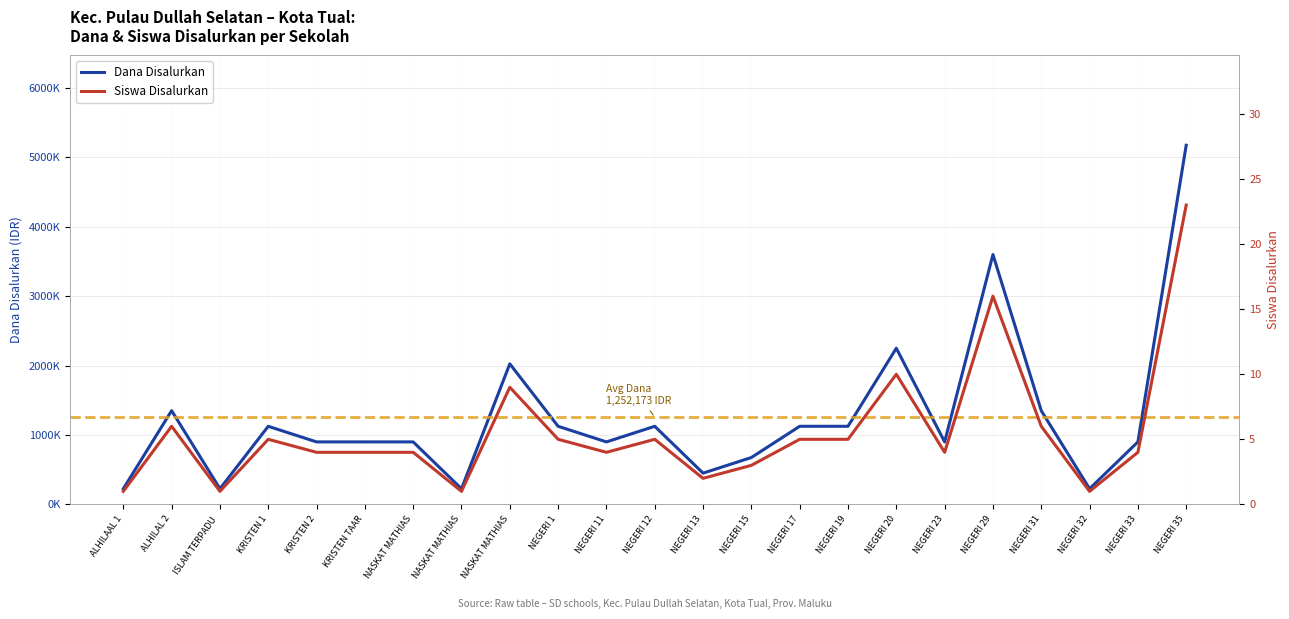

Is it true that Siswa Disalurkan equals 5 at KRISTEN 1?

True